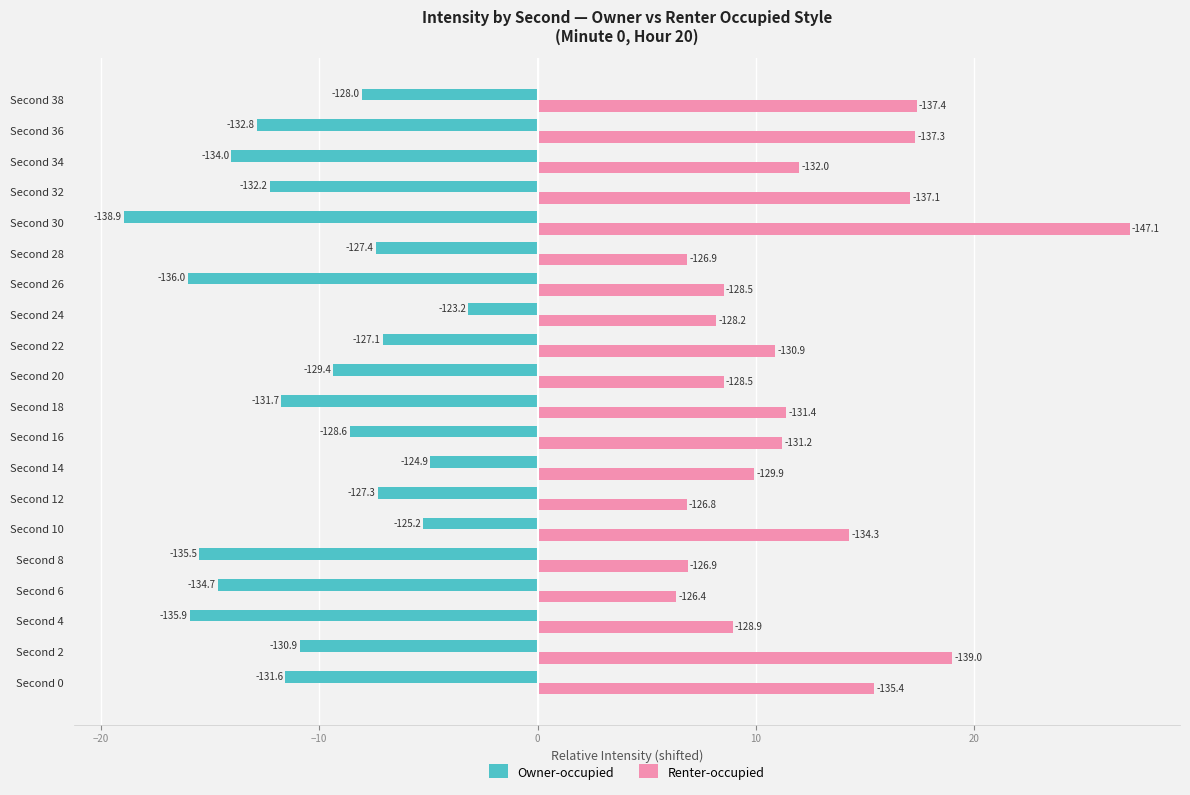

What is the sum of all Renter-occupied values?

244.1